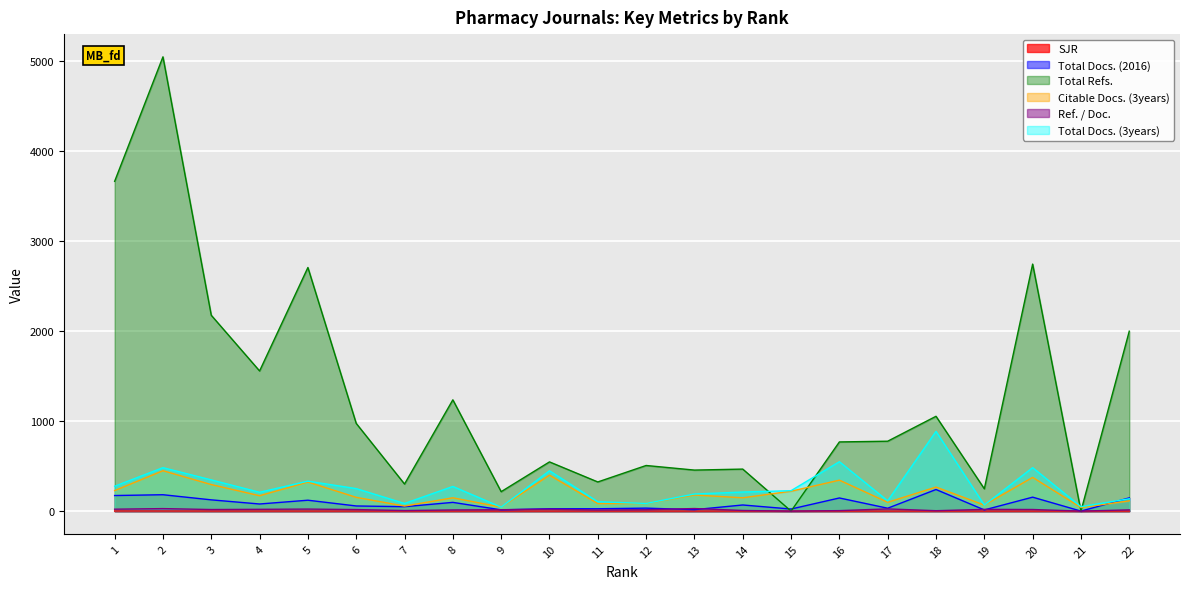

What is the difference between the second highest and minimum values in the Total Docs. (2016) series?

182.0